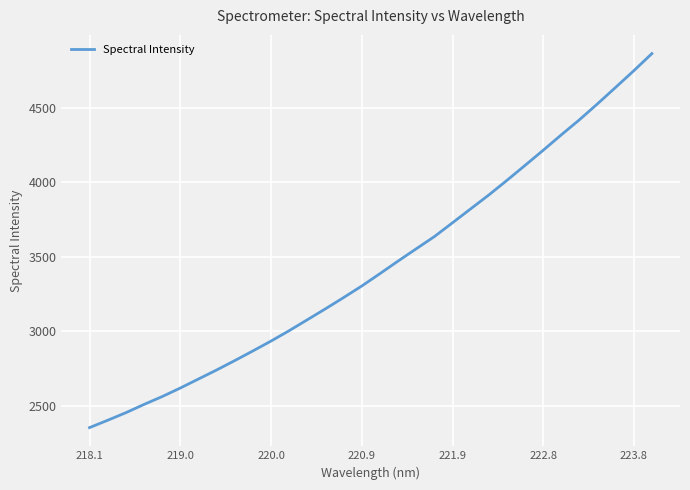

What is the maximum value shown in the chart?

4863.6